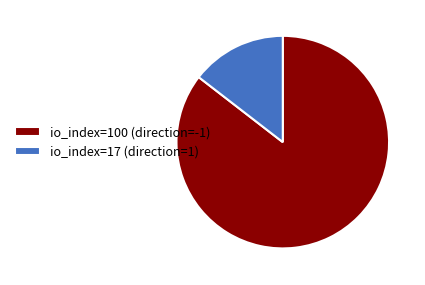

Is it true that io_index=100 (direction=-1) is 85% of the pie?

True